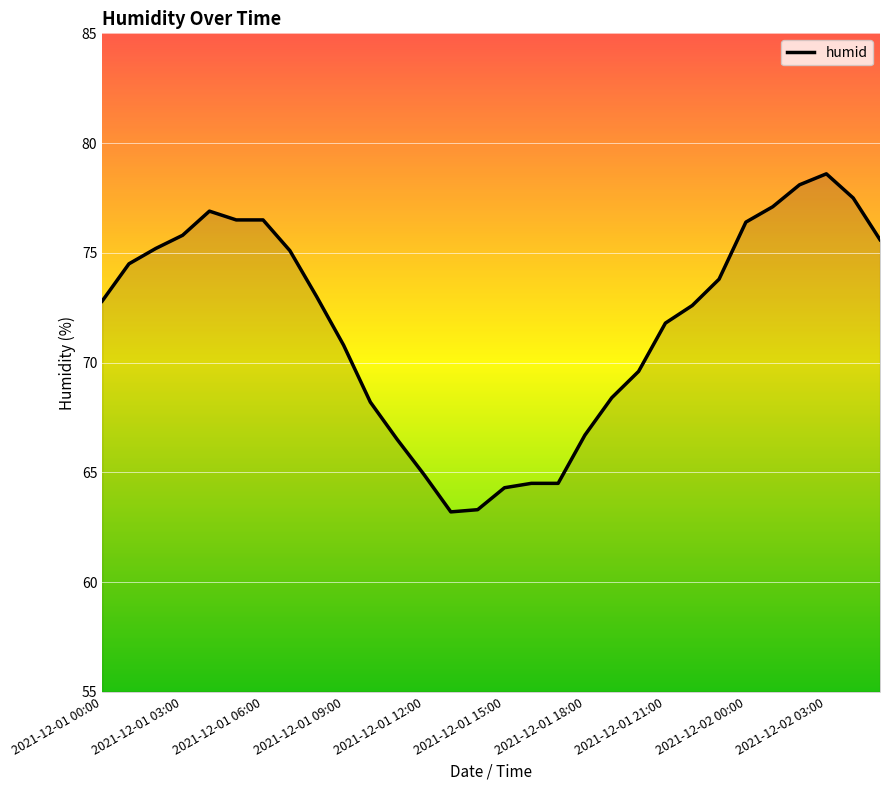

How many lines are shown in the chart?

1